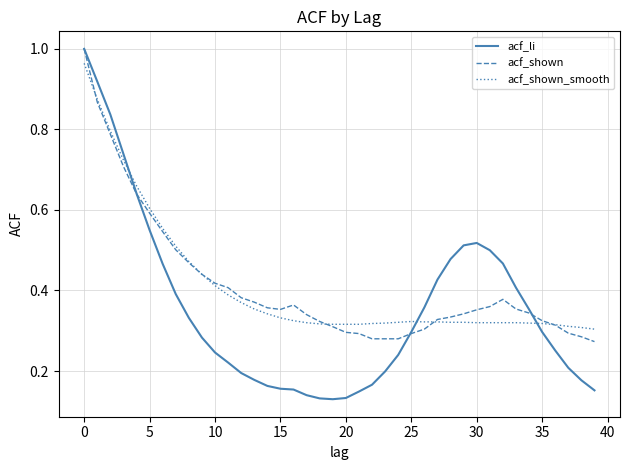

Which series ends up on top after the final intersection of acf_li and acf_shown_smooth?

acf_shown_smooth